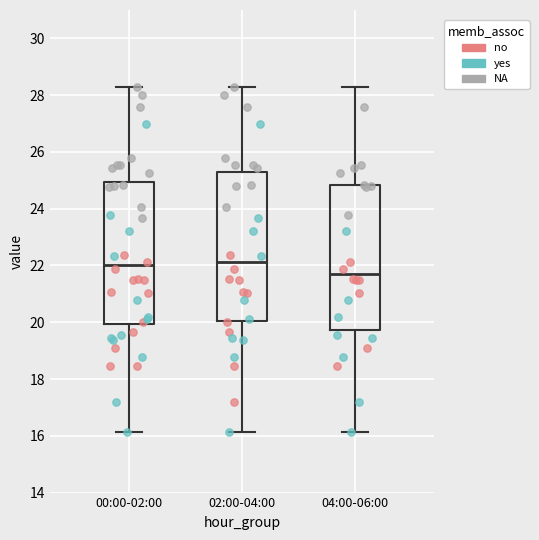

Which box has the lowest median line?

04:00-06:00